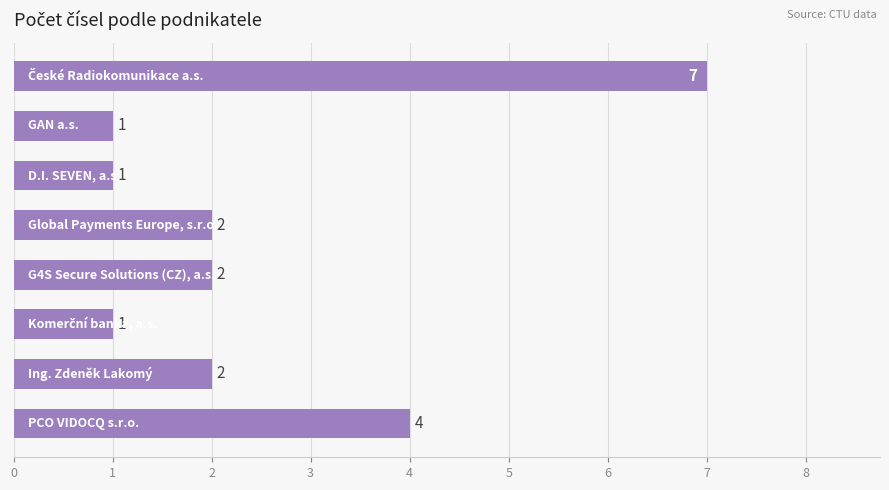

What is the difference between the maximum and minimum values?

6